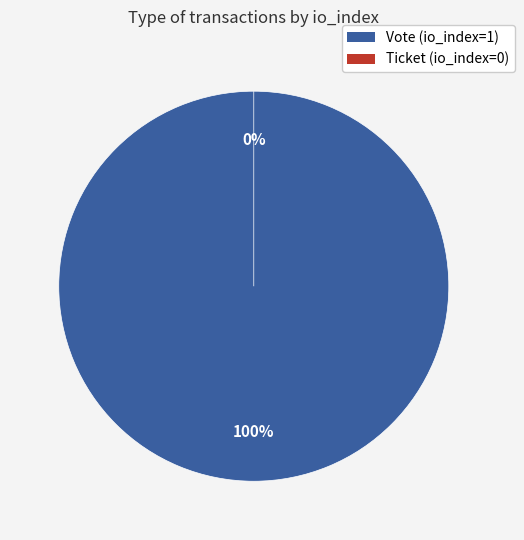

Which slice is the largest?

Vote (io_index=1)